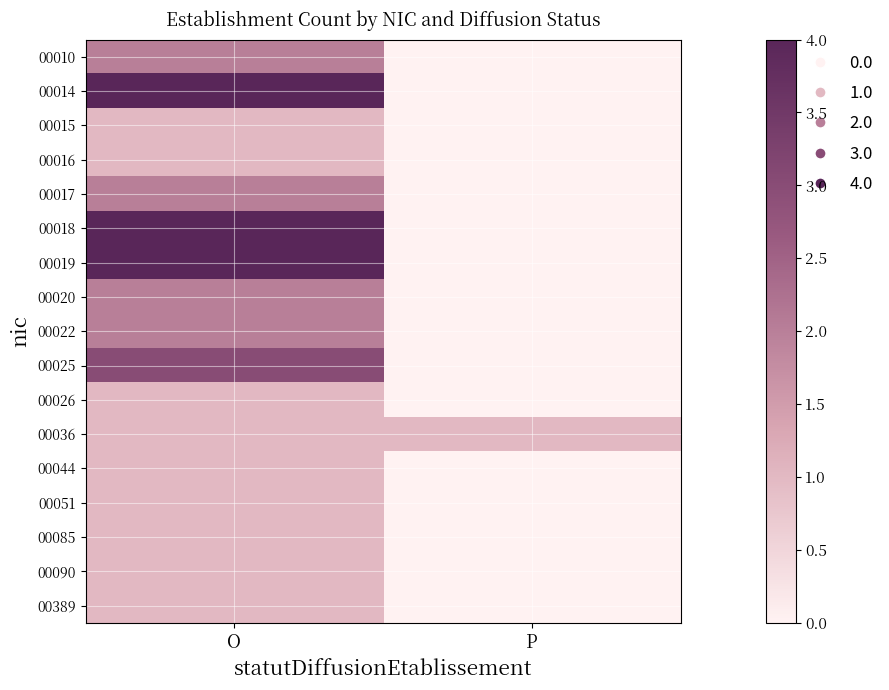

How many data points does each series have?

2